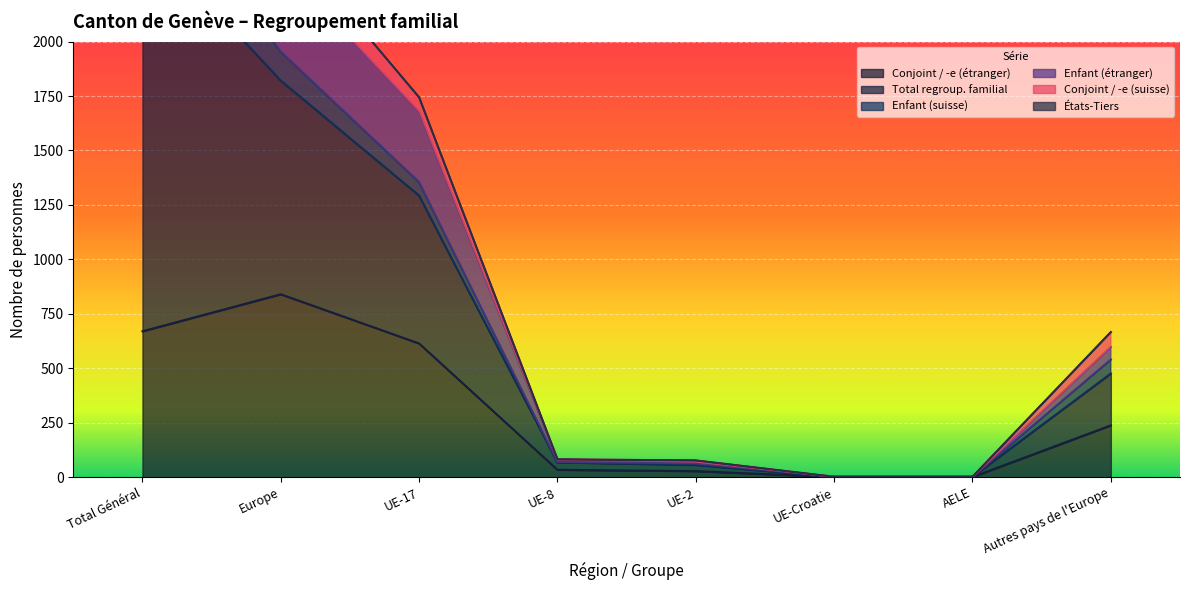

Which has a higher value, UE-2 or Europe?

Europe